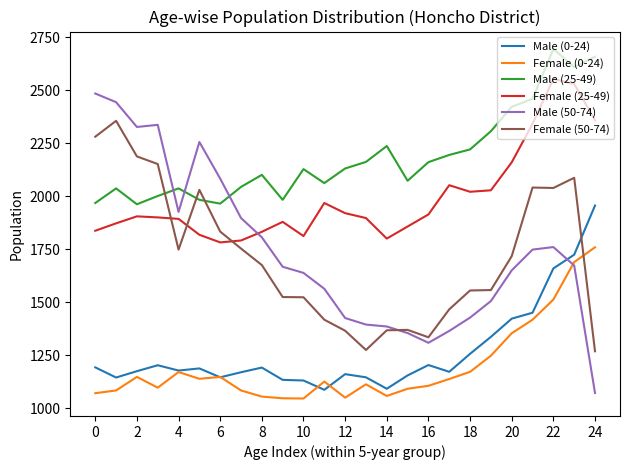

What is the maximum value shown in the chart?

2695